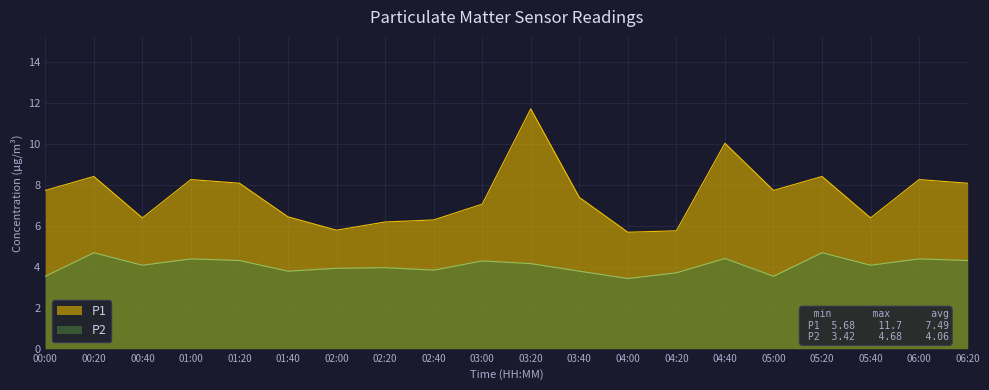

What are all the series names shown in the legend?

P1, P2